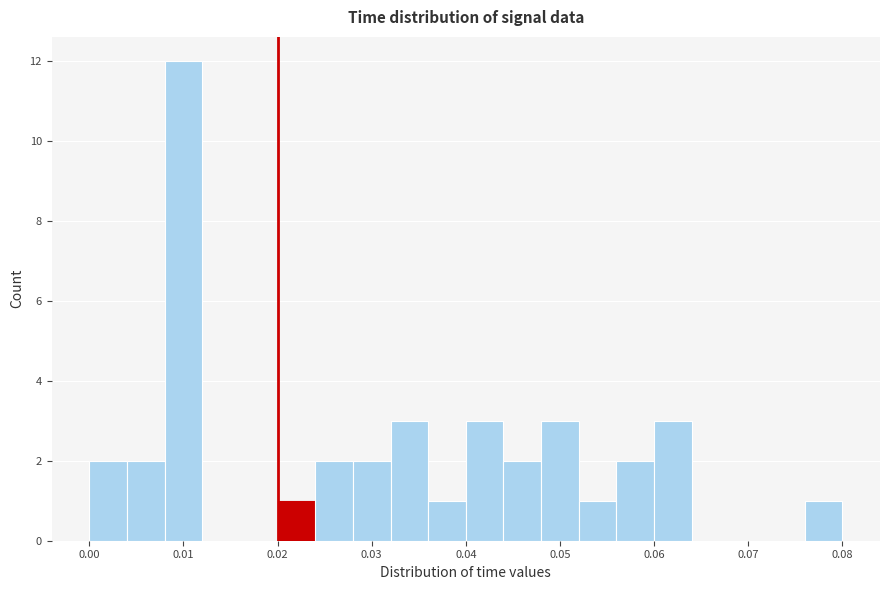

Over which range of the x-axis is the bar tallest?

0.008 to 0.012